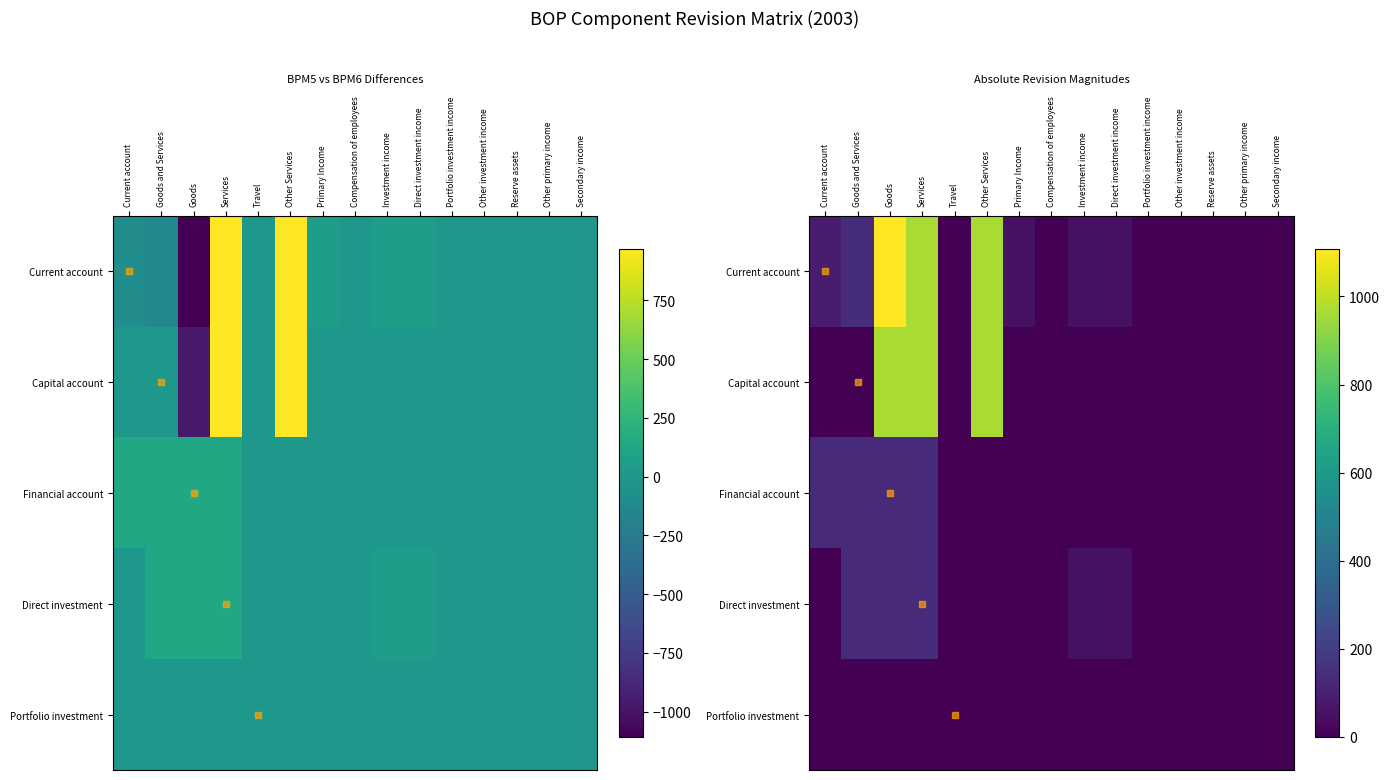

Which label corresponds to the smallest value in the chart?

Travel